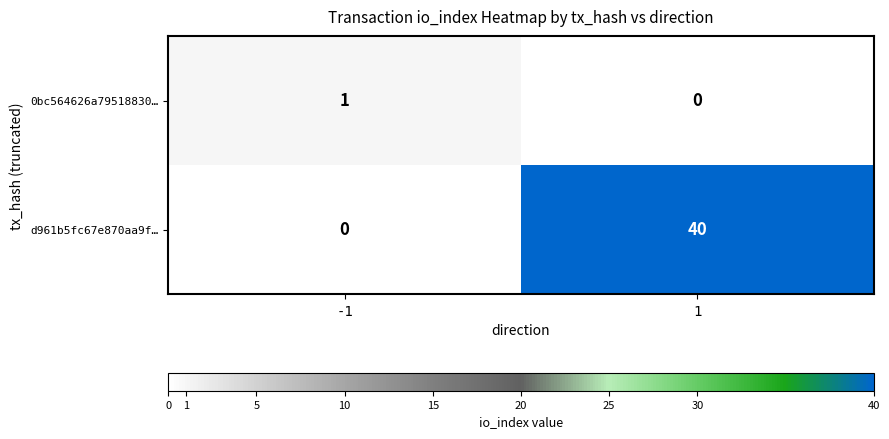

What is the average value of the d961b5fc67e870aa9f… series?

20